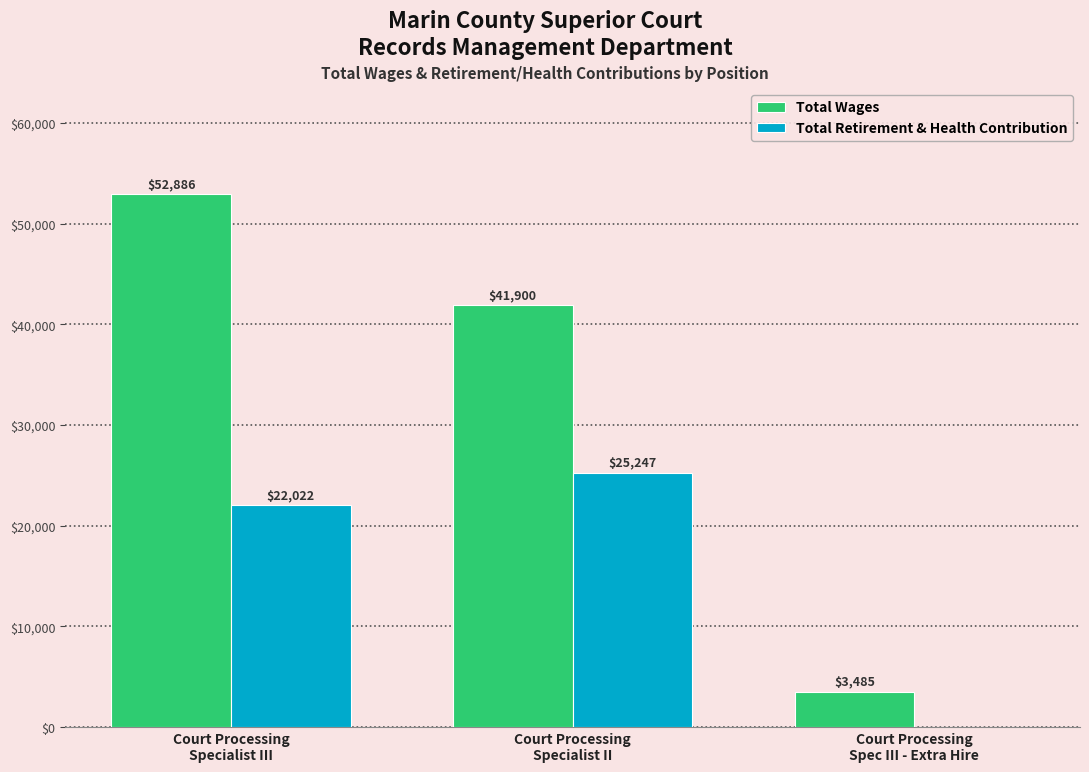

How many groups of bars are there?

3